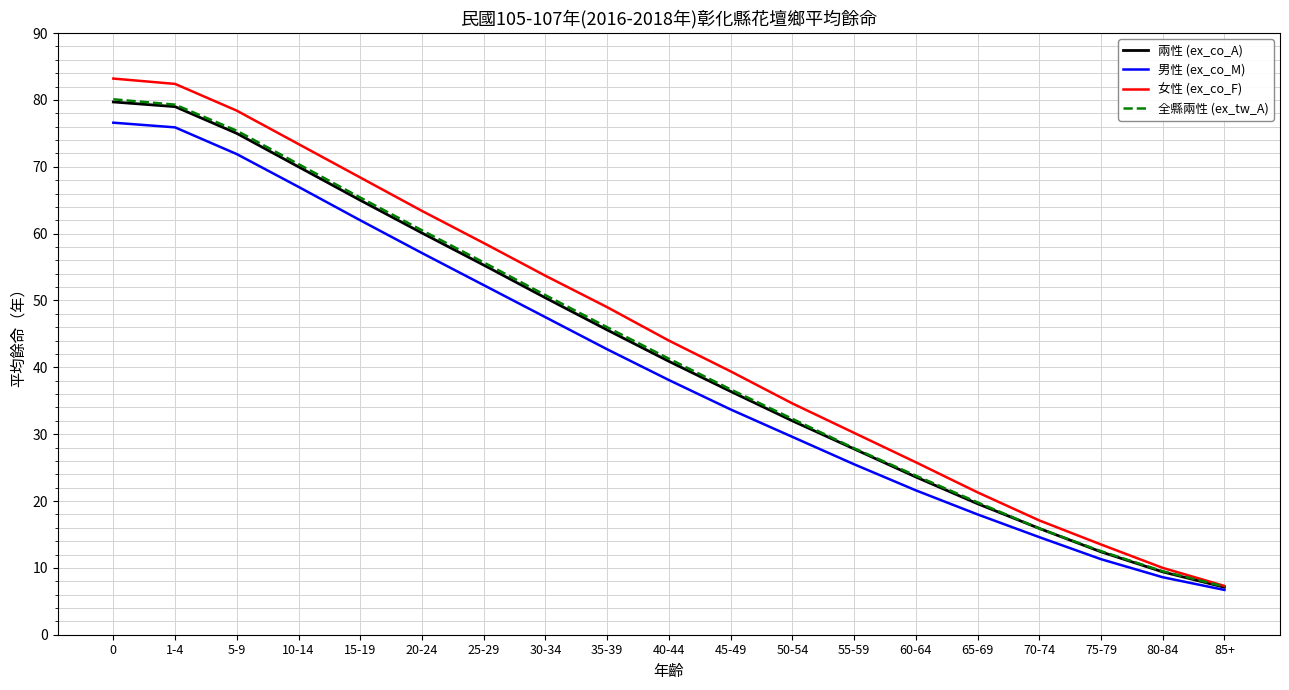

Where is 全縣兩性 (ex_tw_A) nearest to the value 43?

40-44